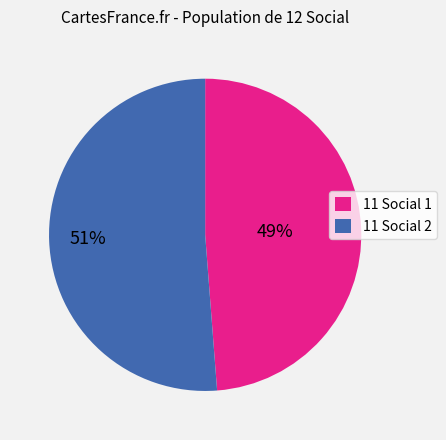

Is the sum of 11 Social 2 and 11 Social 1 greater than half?

Yes